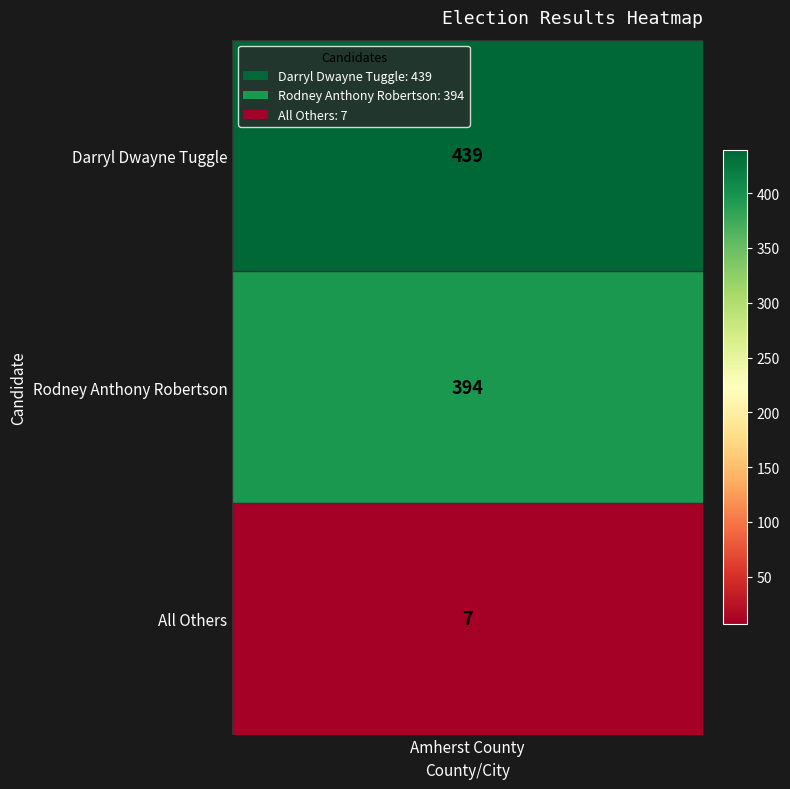

Read the value at 2.

7